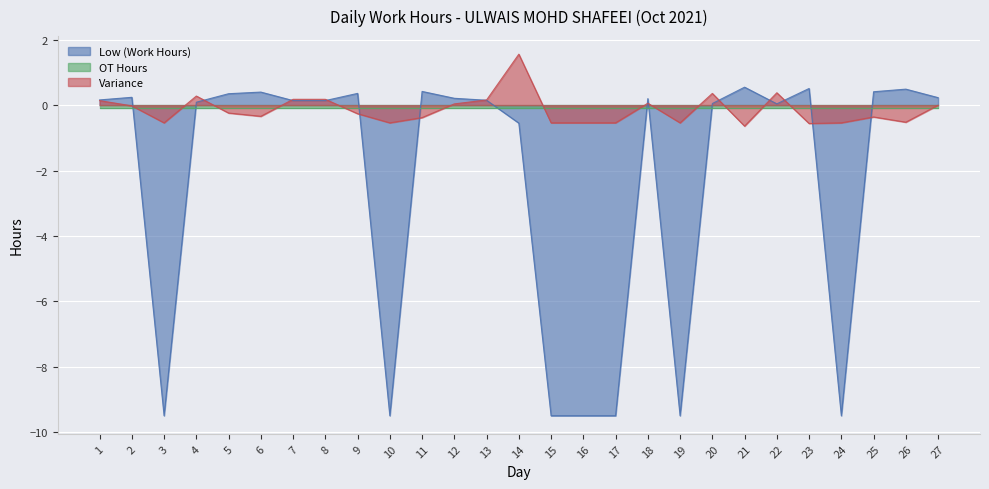

How many data points in Low (Work Hours) are less than 0?

8